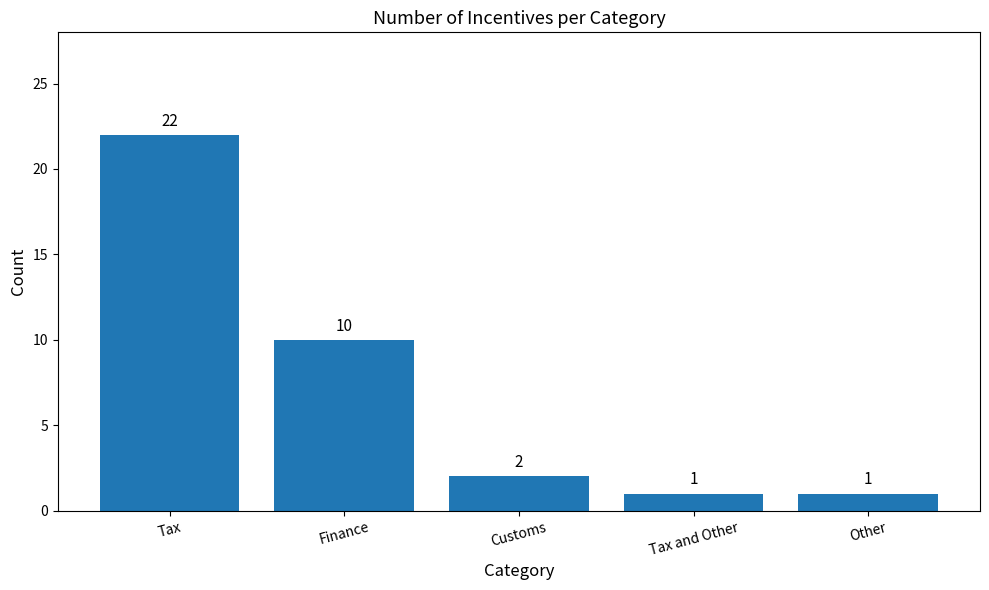

Where does the data first go above 2?

Tax